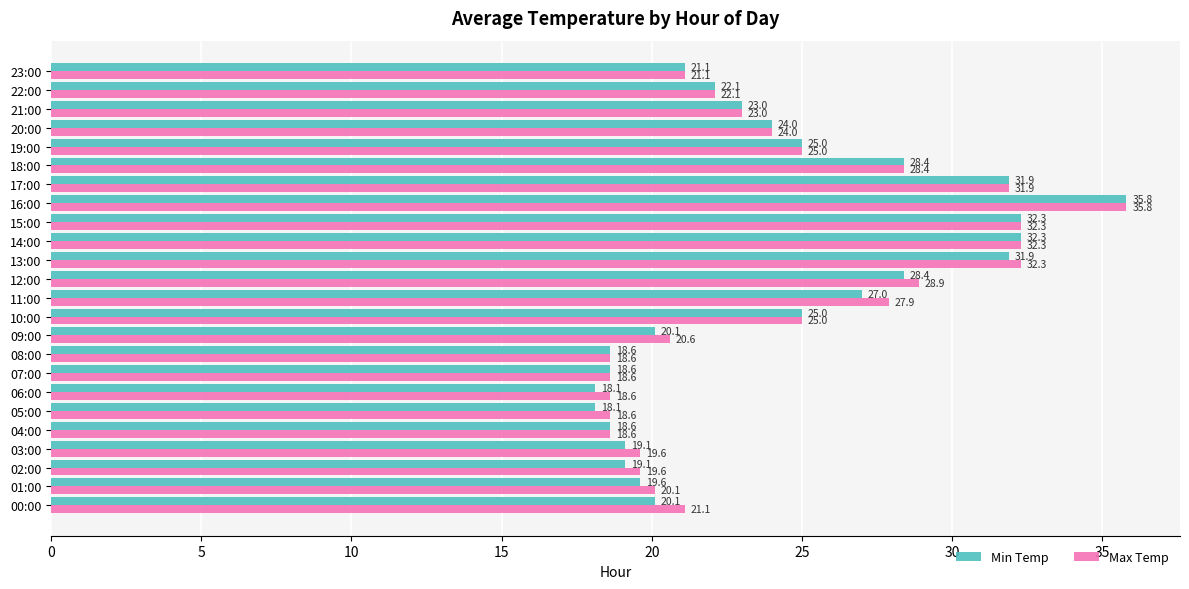

List the series in order of their overall mean, lowest first.

Min Temp, Max Temp